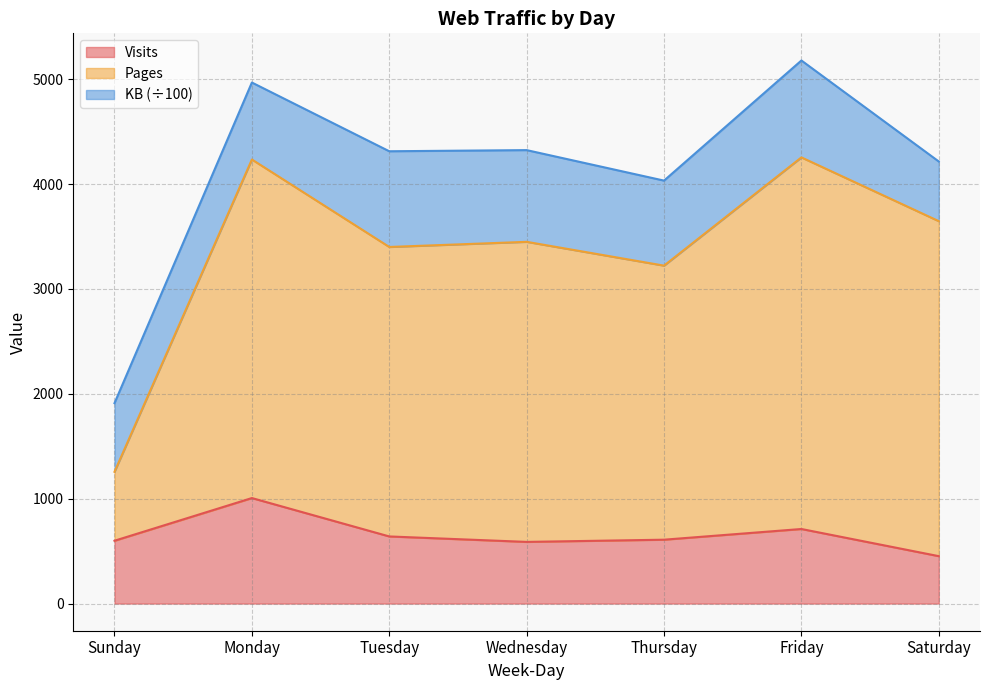

What is the value of the Visits point at the 7th from the left?

452